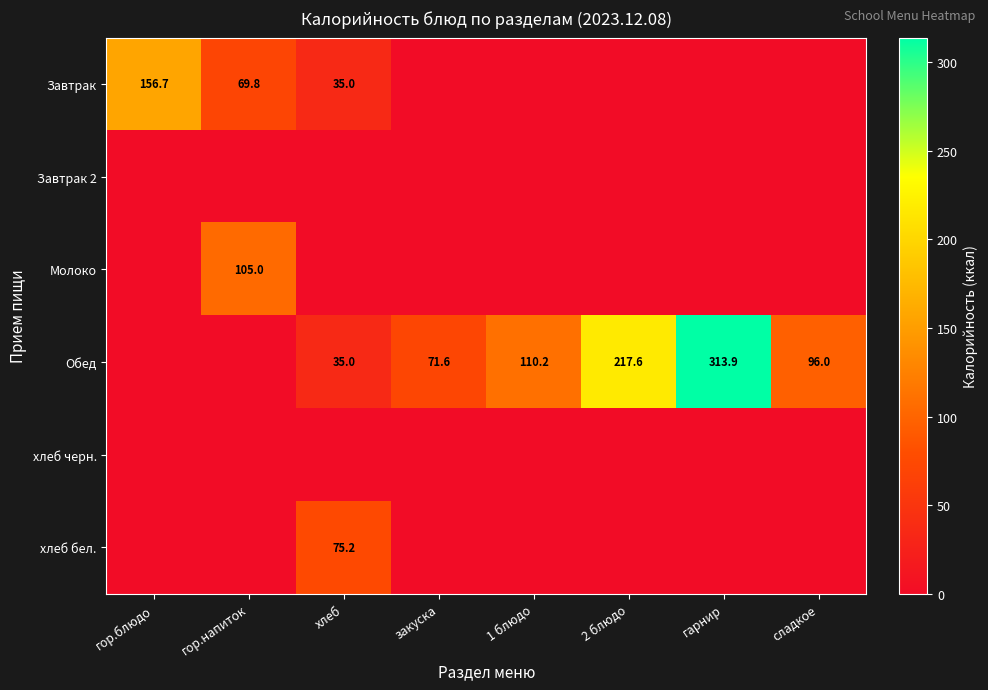

What is the sum of the Обед values at хлеб and гарнир?

348.9